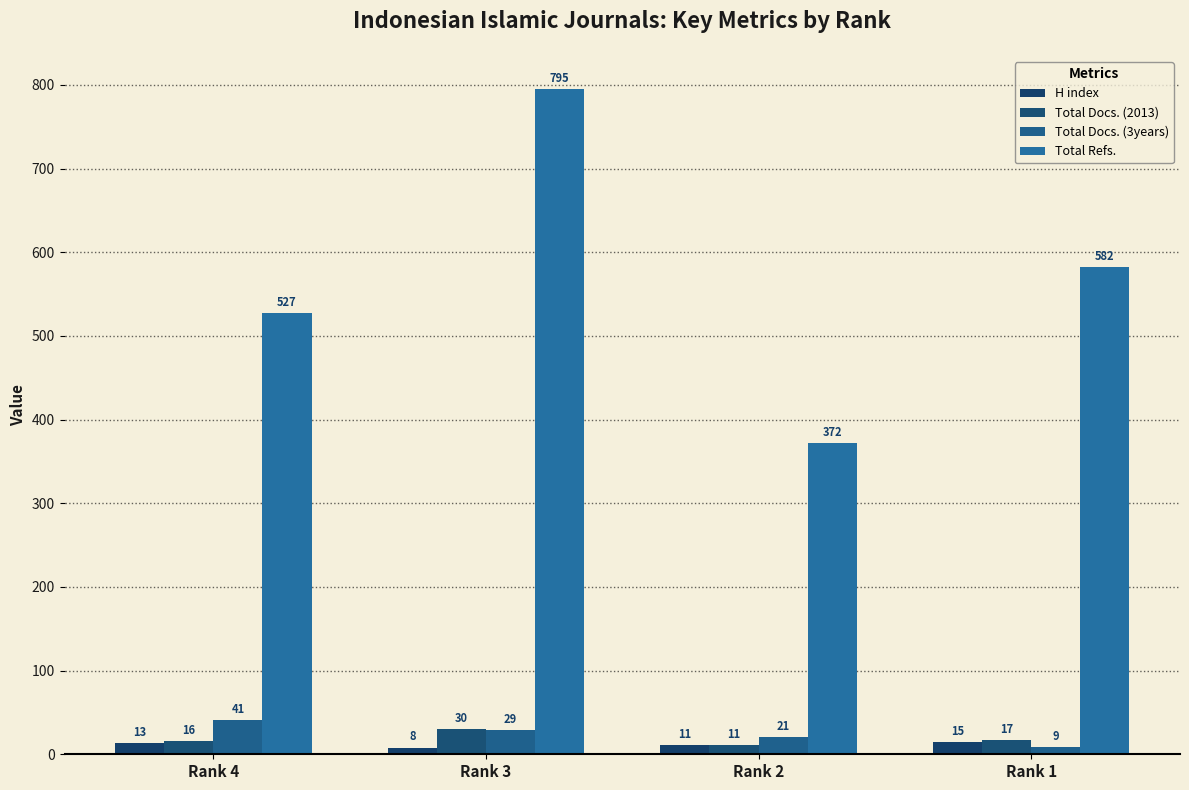

What is the total value across all series at Rank 1?

623